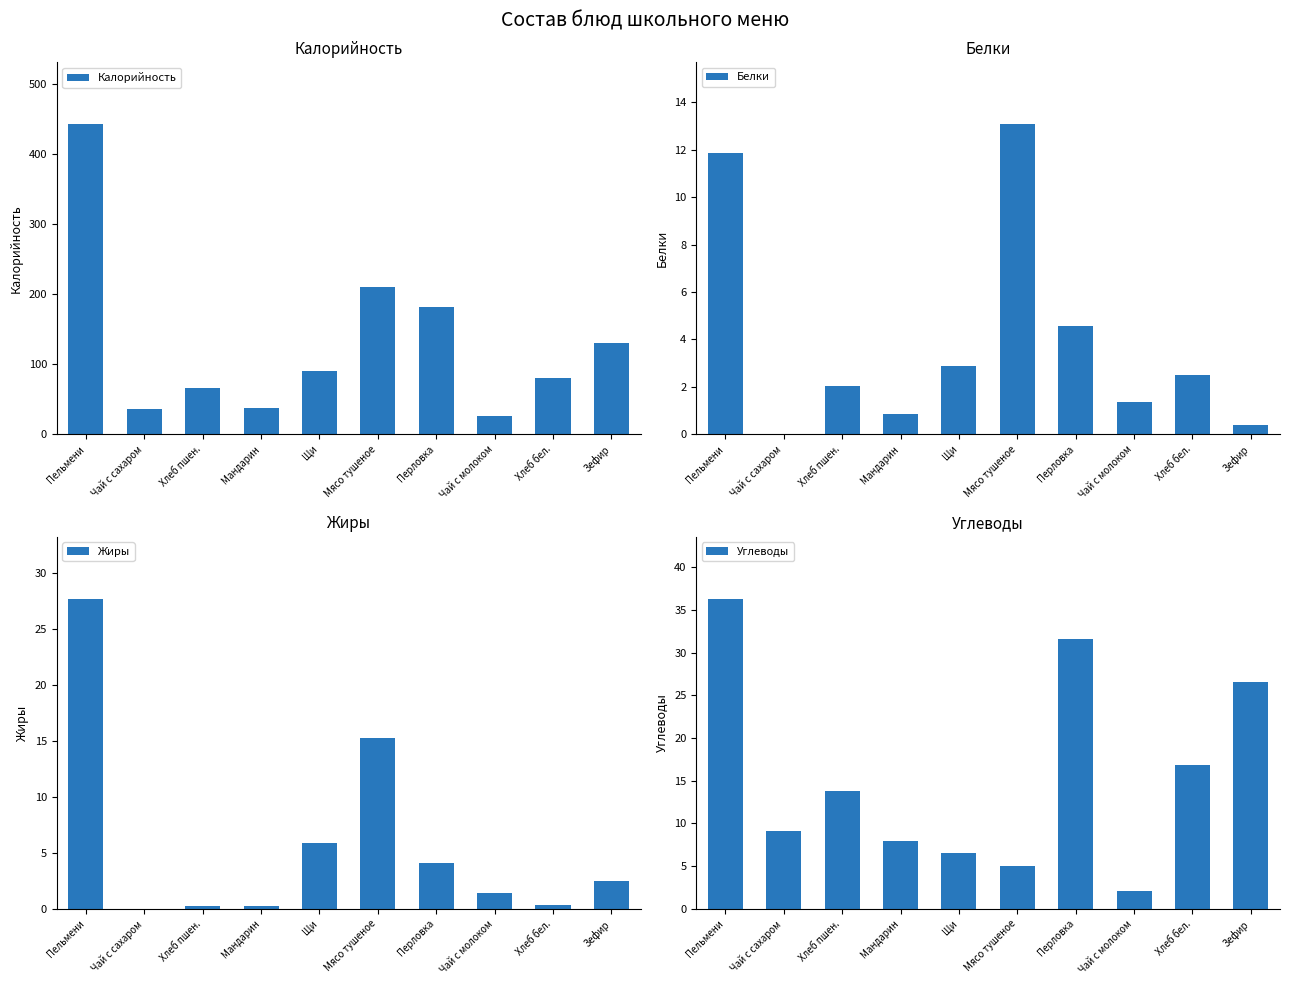

The Жиры series shows 27.7 at Пельмени. True or false?

True